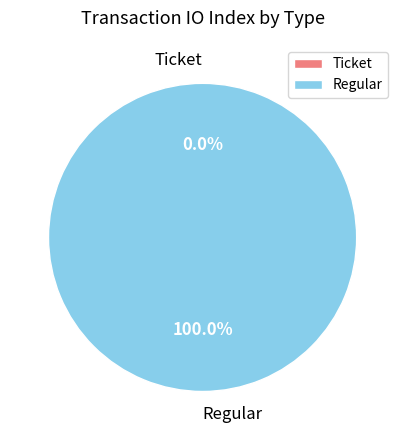

The Ticket slice represents 6% of the pie. True or false?

False